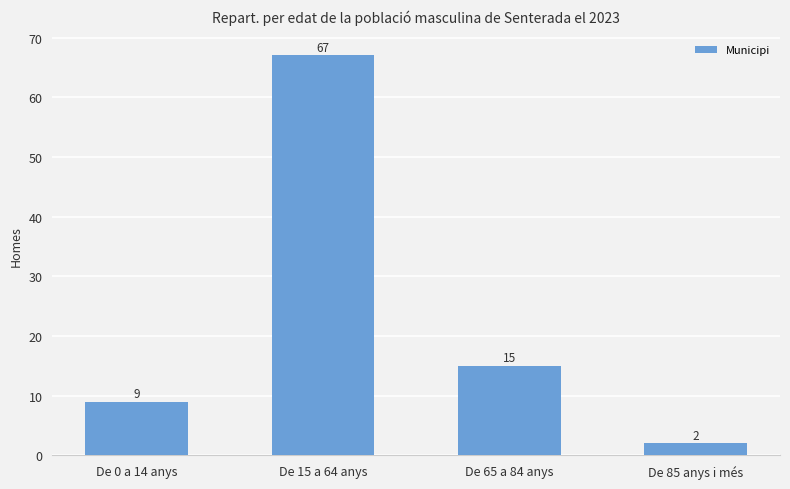

Rank the categories by value from lowest to highest.

De 85 anys i més, De 0 a 14 anys, De 65 a 84 anys, De 15 a 64 anys